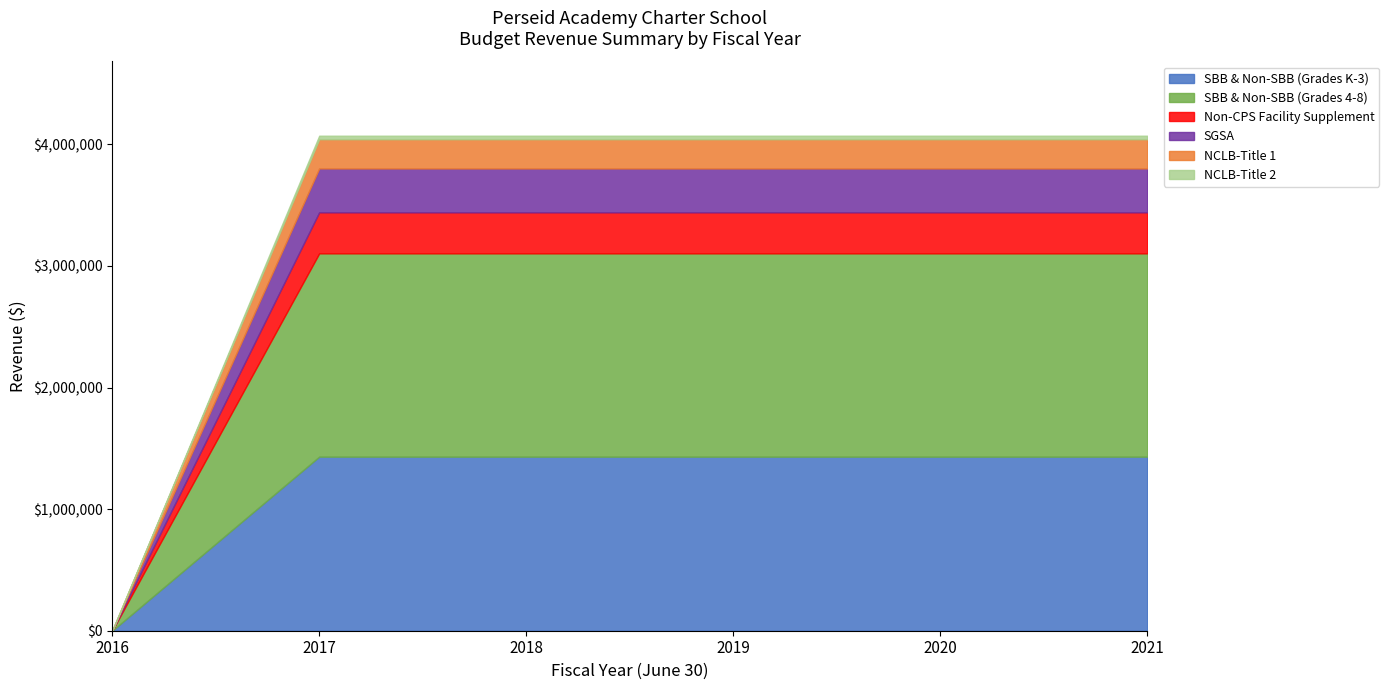

True or false: Non-CPS Facility Supplement and NCLB-Title 2 cross at least once.

False